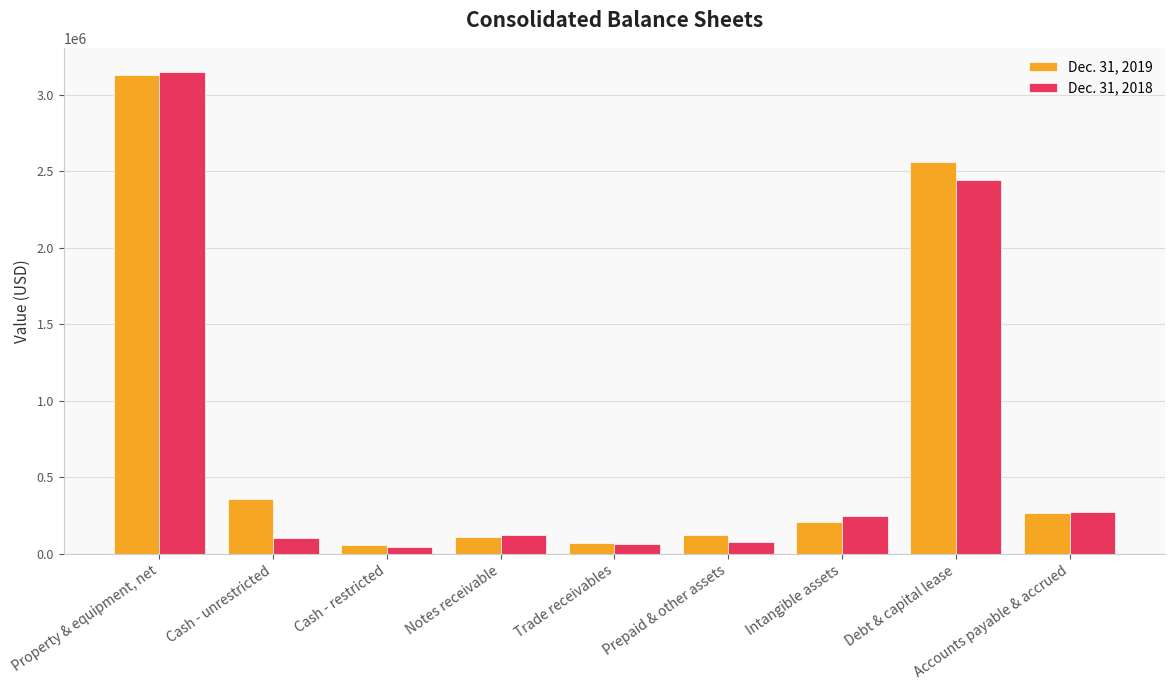

What are all the series names shown in the legend?

Dec. 31, 2019, Dec. 31, 2018